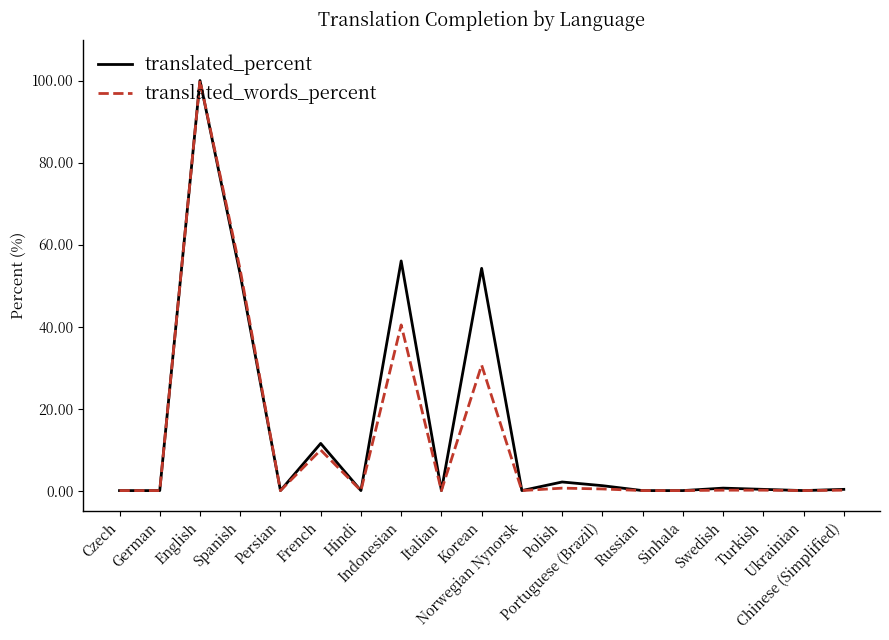

What is the difference between the maximum and minimum values in the translated_words_percent series?

100.0